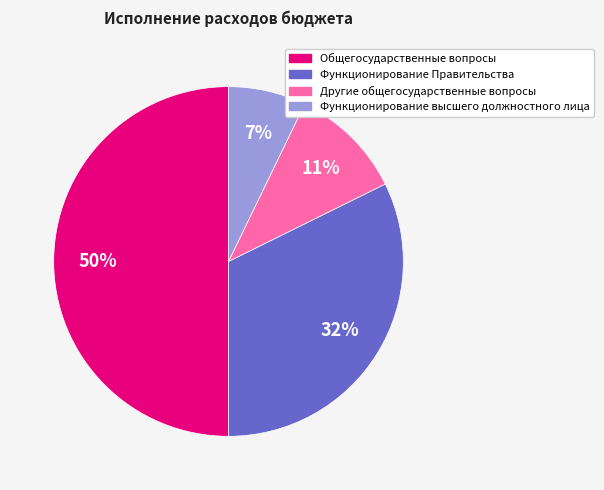

Is it true that Функционирование Правительства is 38% of the pie?

False